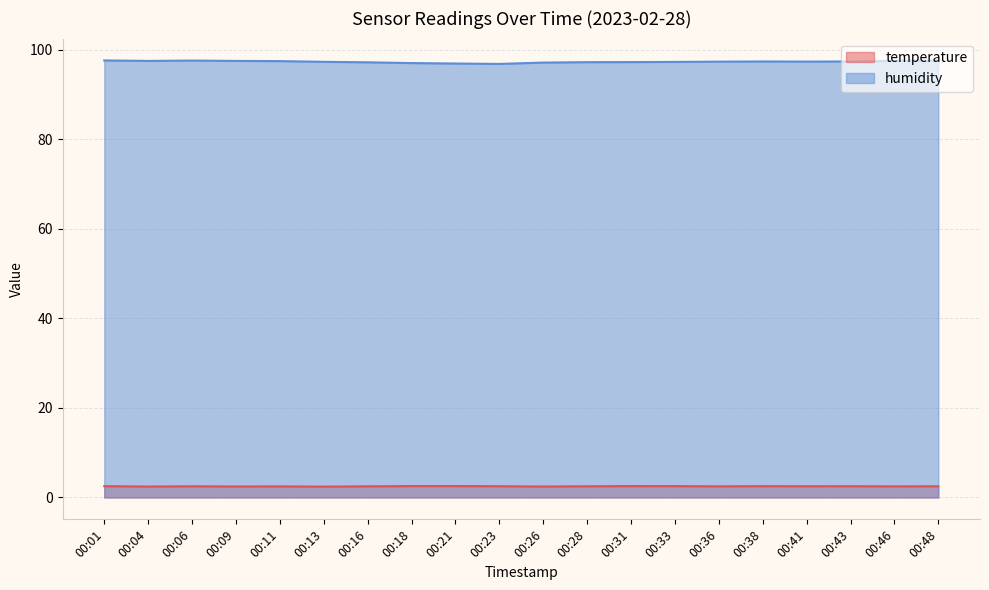

The value of temperature at 00:09 is 4.3. True or false?

False